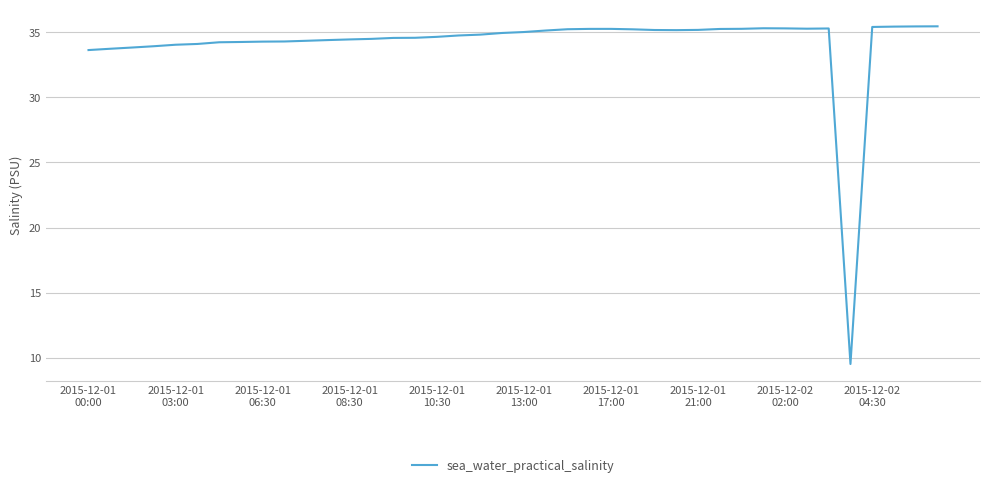

What is the difference between the maximum and minimum values?

25.9